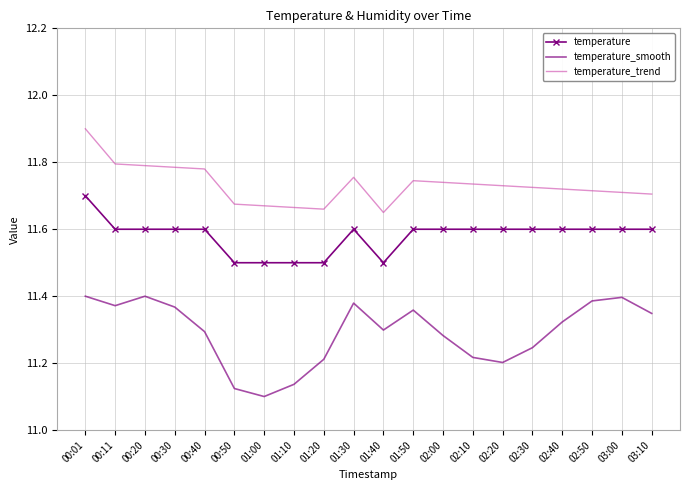

True or false: temperature_trend and temperature_smooth intersect in this chart.

False